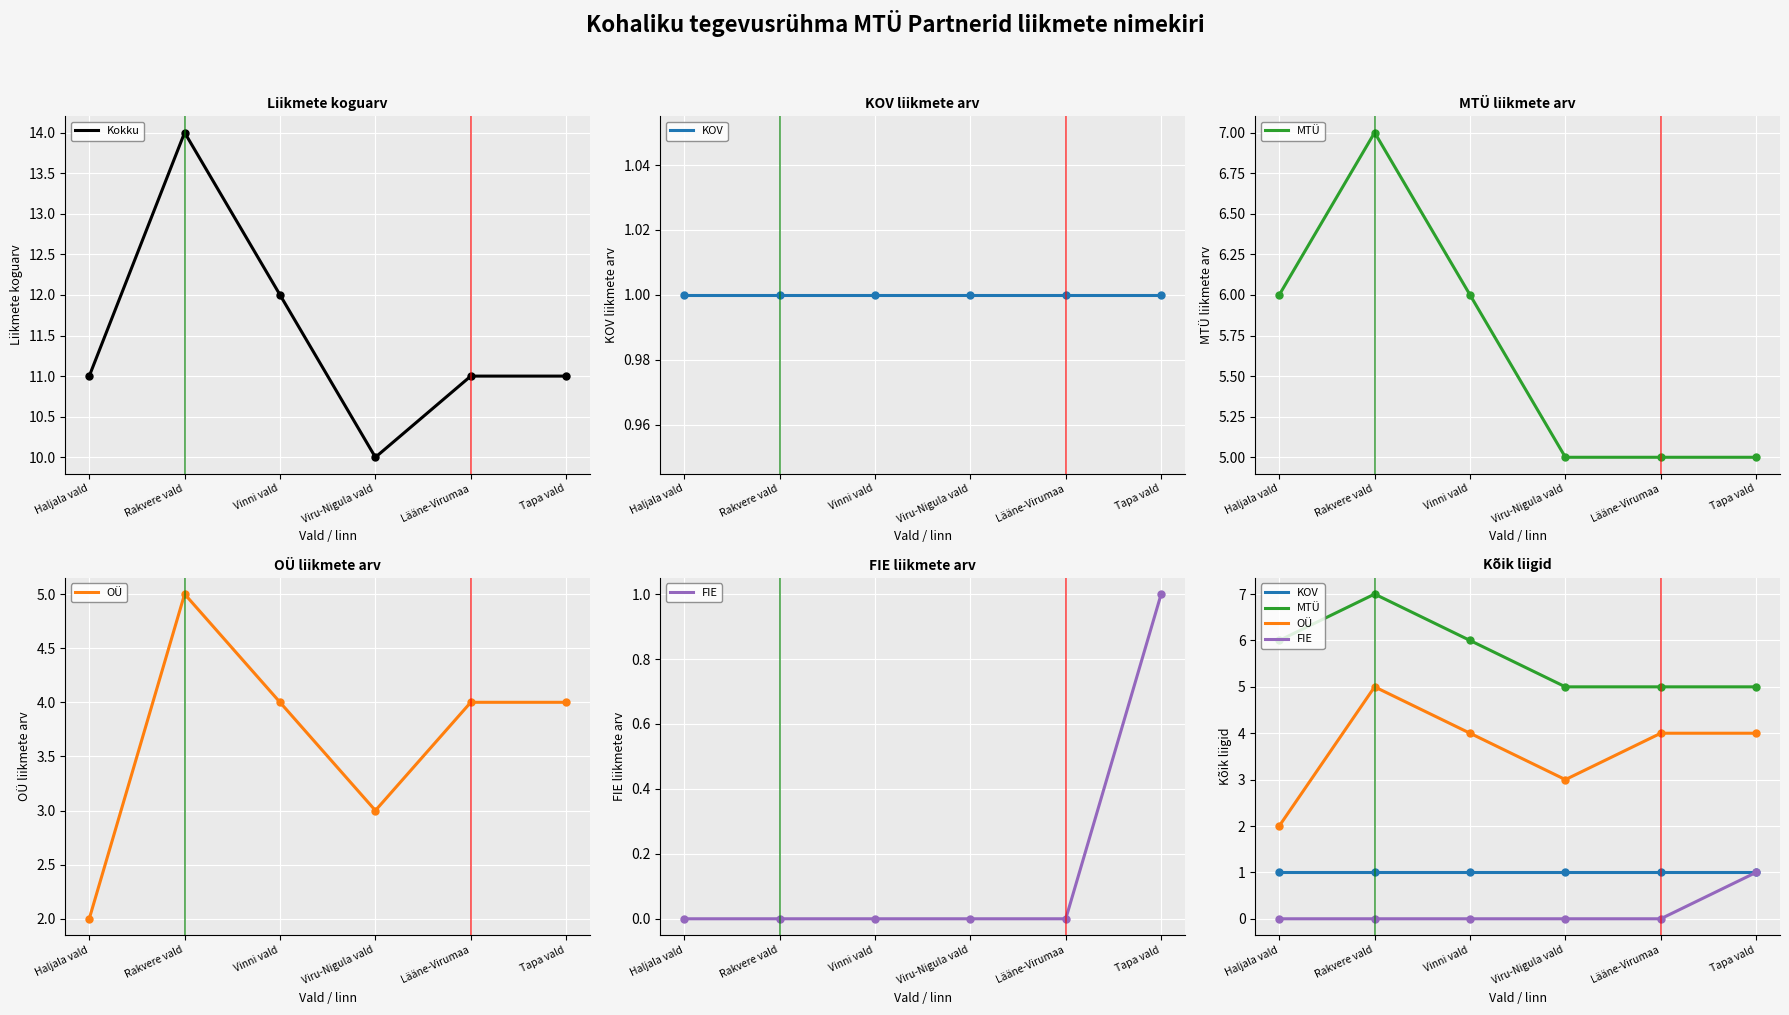

How many data points does each series have?

6